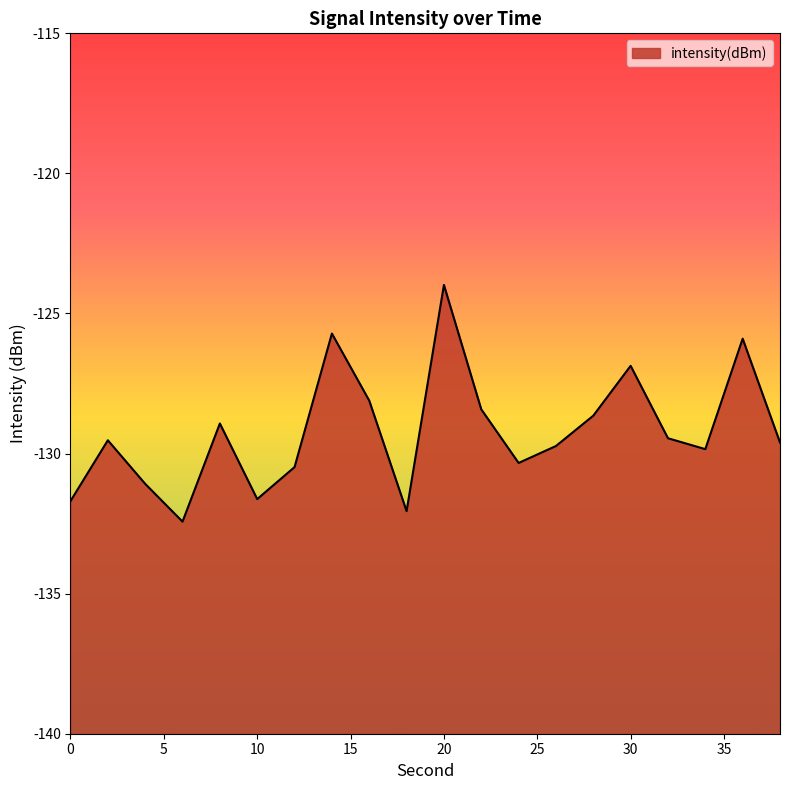

Is it true that the value at 20 is -171.0?

False